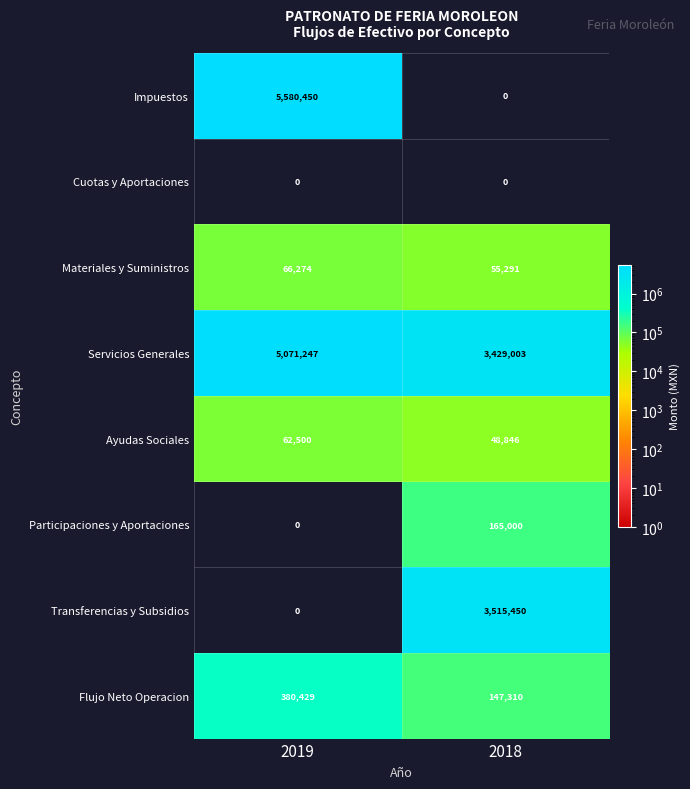

Which label corresponds to the largest value in the chart?

2019